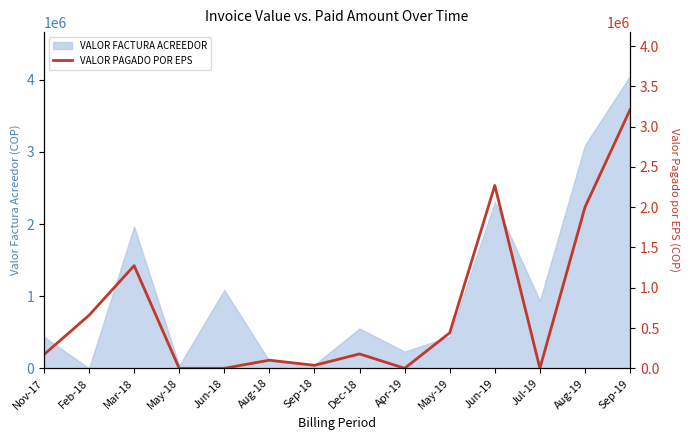

What is the change in value from May-19 to Jun-19?

+1829696